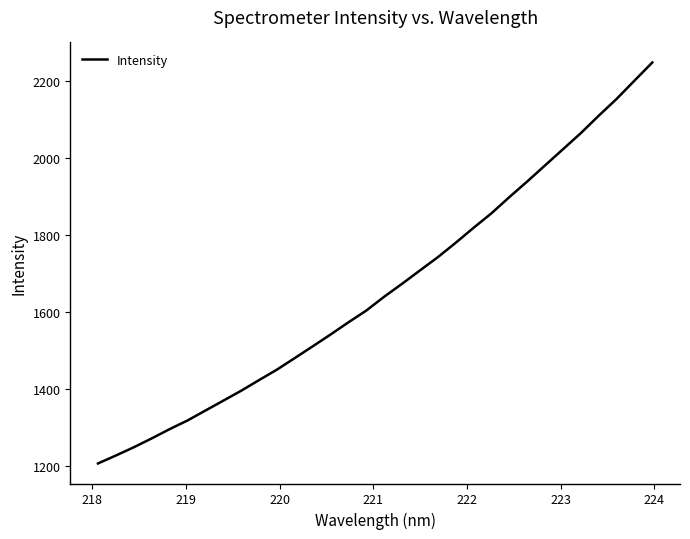

Reading left to right, transcribe all the data shown in this chart.

1207.1	1227.7	1249.1	1272.2	1296.2	1318.7	1344.5	1370.2	1396.0	1423.6	1450.9	1481.0	1511.3	1542.1	1573.8	1604.4	1640.4	1673.9	1708.6	1743.0	1780.5	1819.4	1857.0	1899.0	1939.6	1981.5	2023.3	2065.2	2110.3	2153.9	2201.3	2248.6